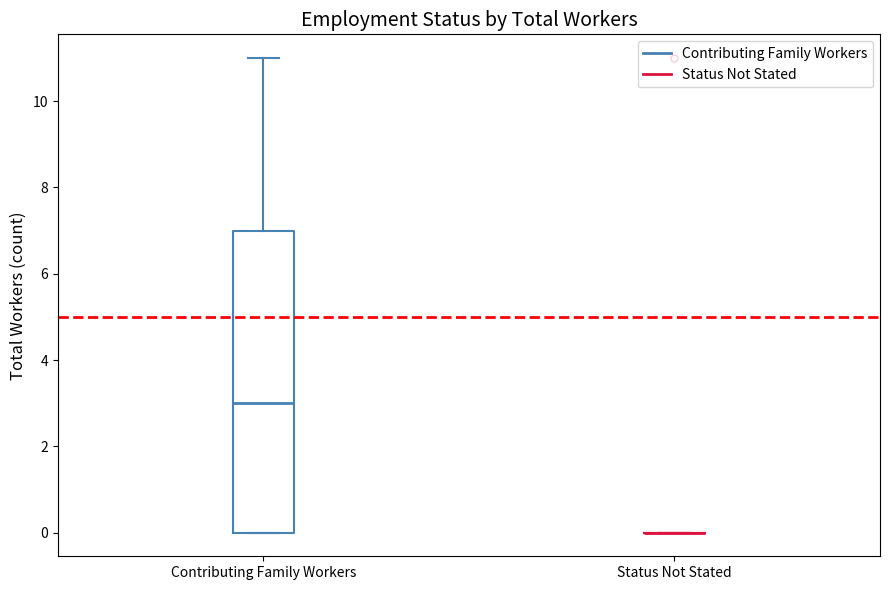

Where is the upper edge of the box for Contributing Family Workers on the y-axis? The values are not printed on the chart, so give them approximately, as read against the axis.

7